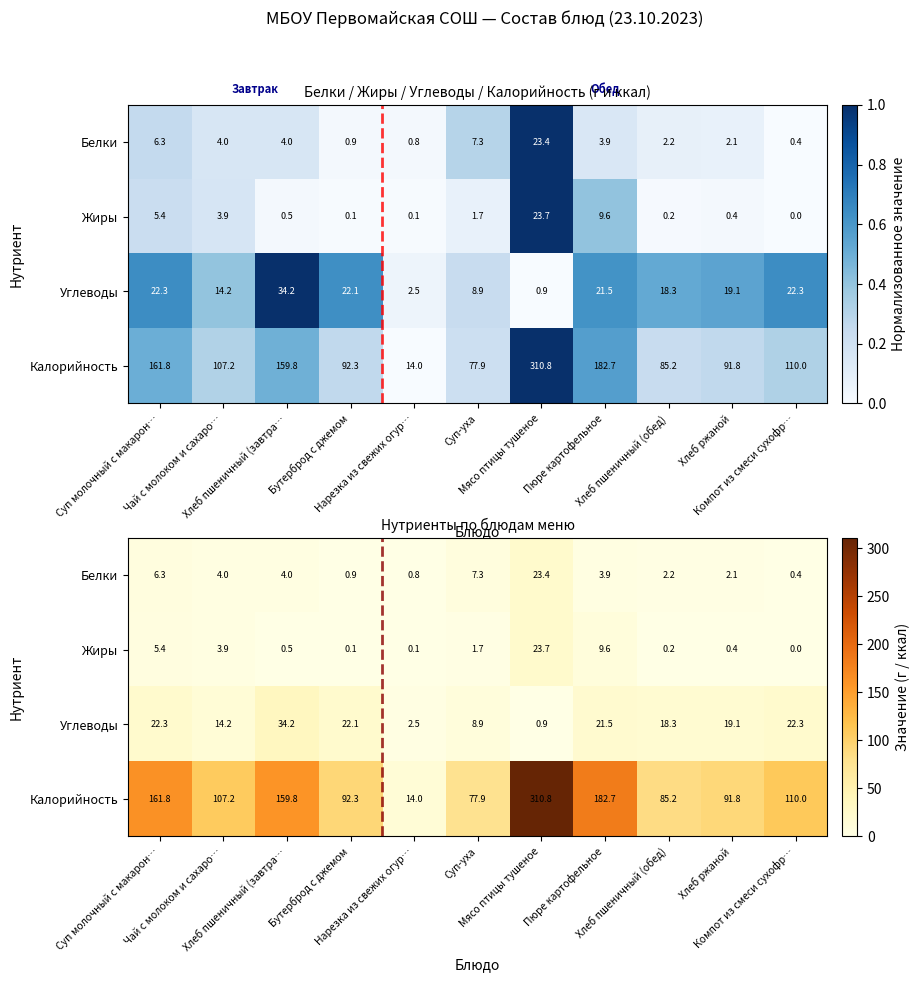

Rank the categories by Калорийность value from highest to lowest.

Мясо птицы тушеное, Пюре картофельное, Суп молочный с макарон…, Хлеб пшеничный (завтра…, Компот из смеси сухофр…, Чай с молоком и сахаро…, Бутерброд с джемом, Хлеб ржаной, Хлеб пшеничный (обед), Суп-уха, Нарезка из свежих огур…